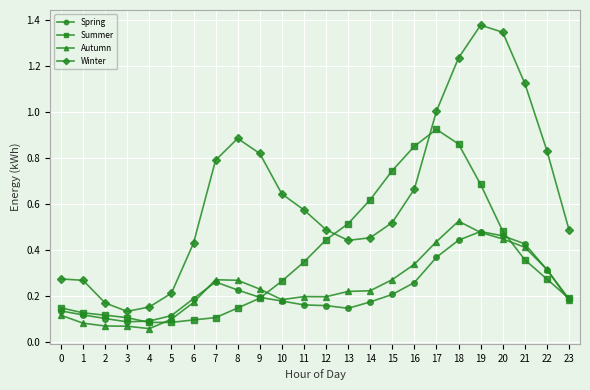

Which series has the widest spread of values?

Winter